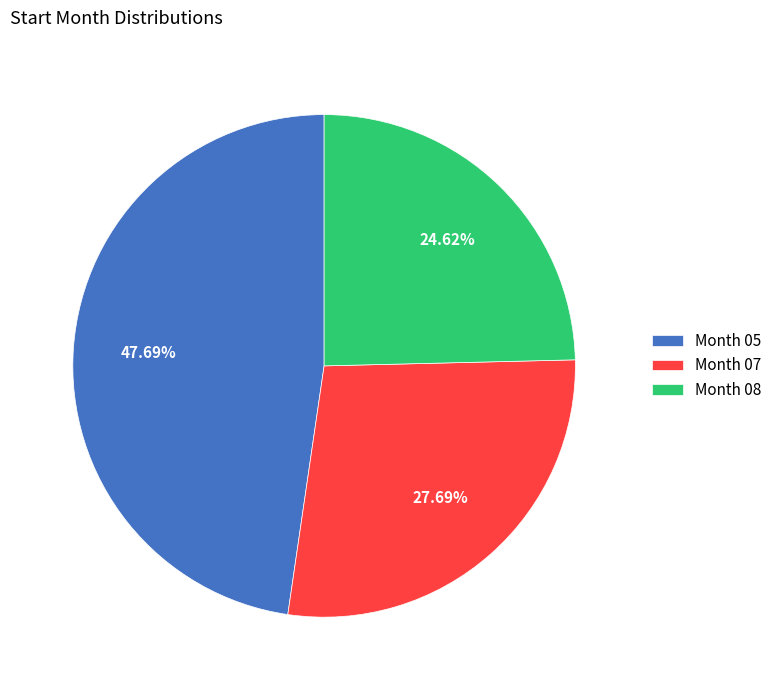

Approximately how many times larger is the value at Month 08 compared to Month 05?

0.5